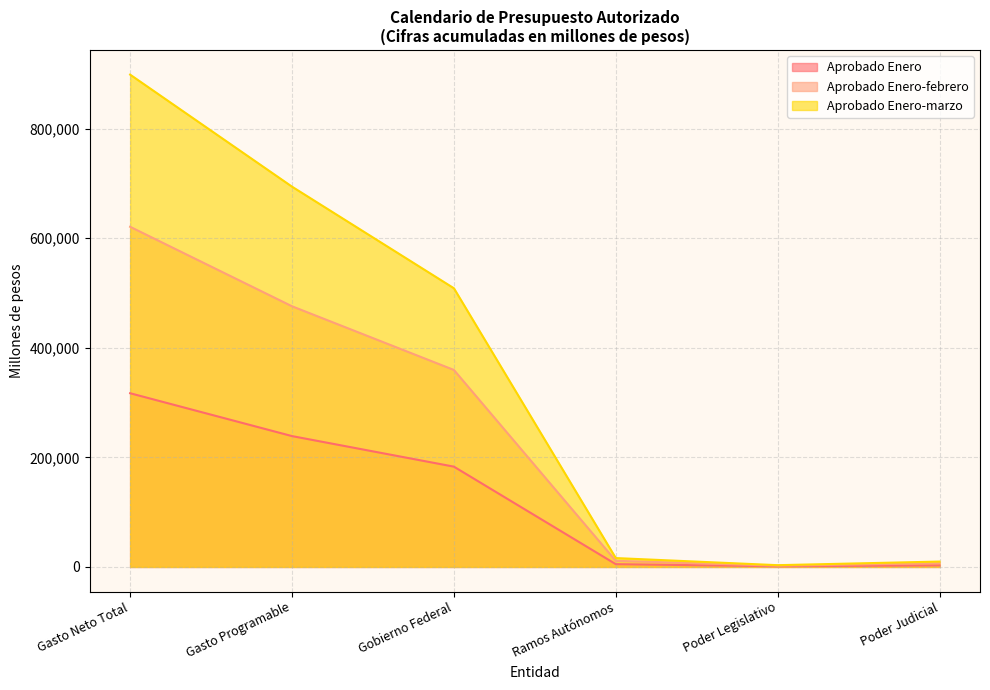

Reading left to right, transcribe all the data shown in this chart.

Aprobado Enero: 317012.5	238791.4	183039.3	5086.8	1193.3	2859.9
Aprobado Enero-febrero: 620763.8	475709.4	359506.4	11182.7	2284.6	6784.4
Aprobado Enero-marzo: 898466.2	694009.0	508616.7	16195.0	3204.0	9817.0